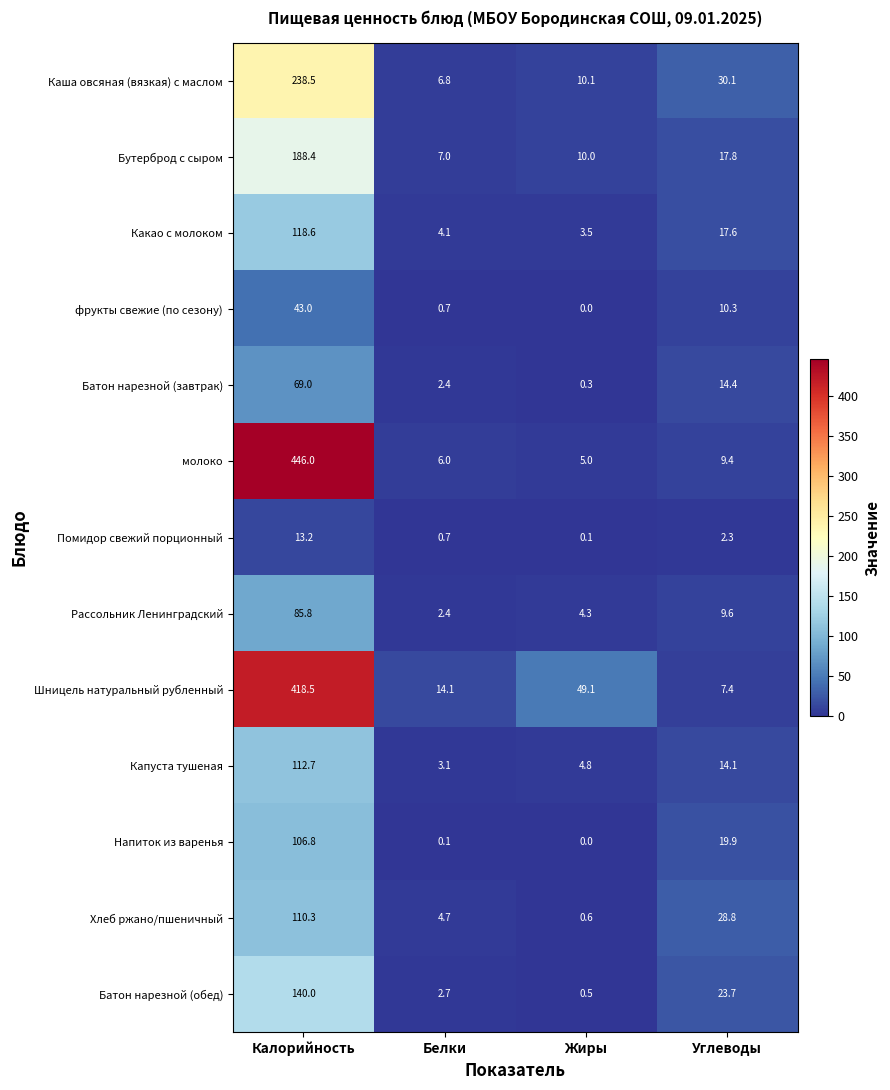

What is the average value of the фрукты свежие (по сезону) series?

13.5